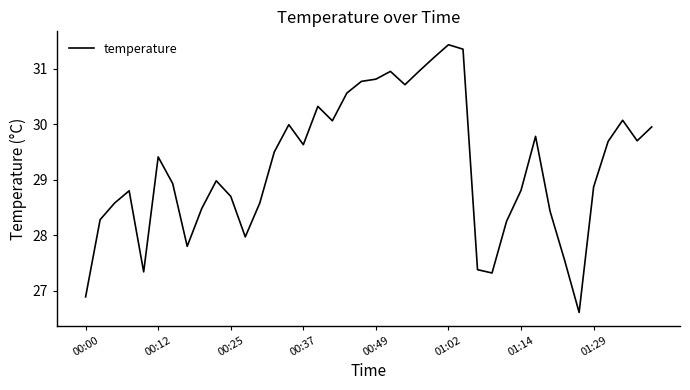

What is the difference between the maximum and minimum values?

4.8